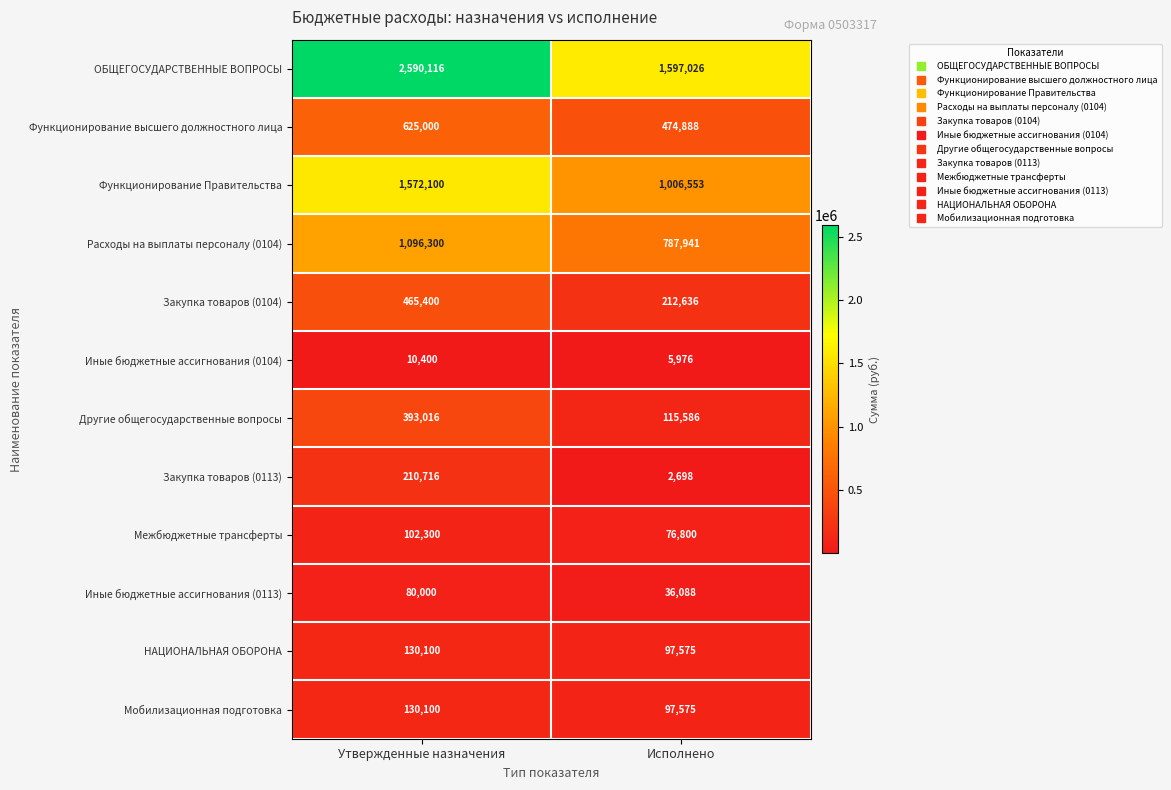

At which category is the sum across all series the highest?

Утвержденные назначения